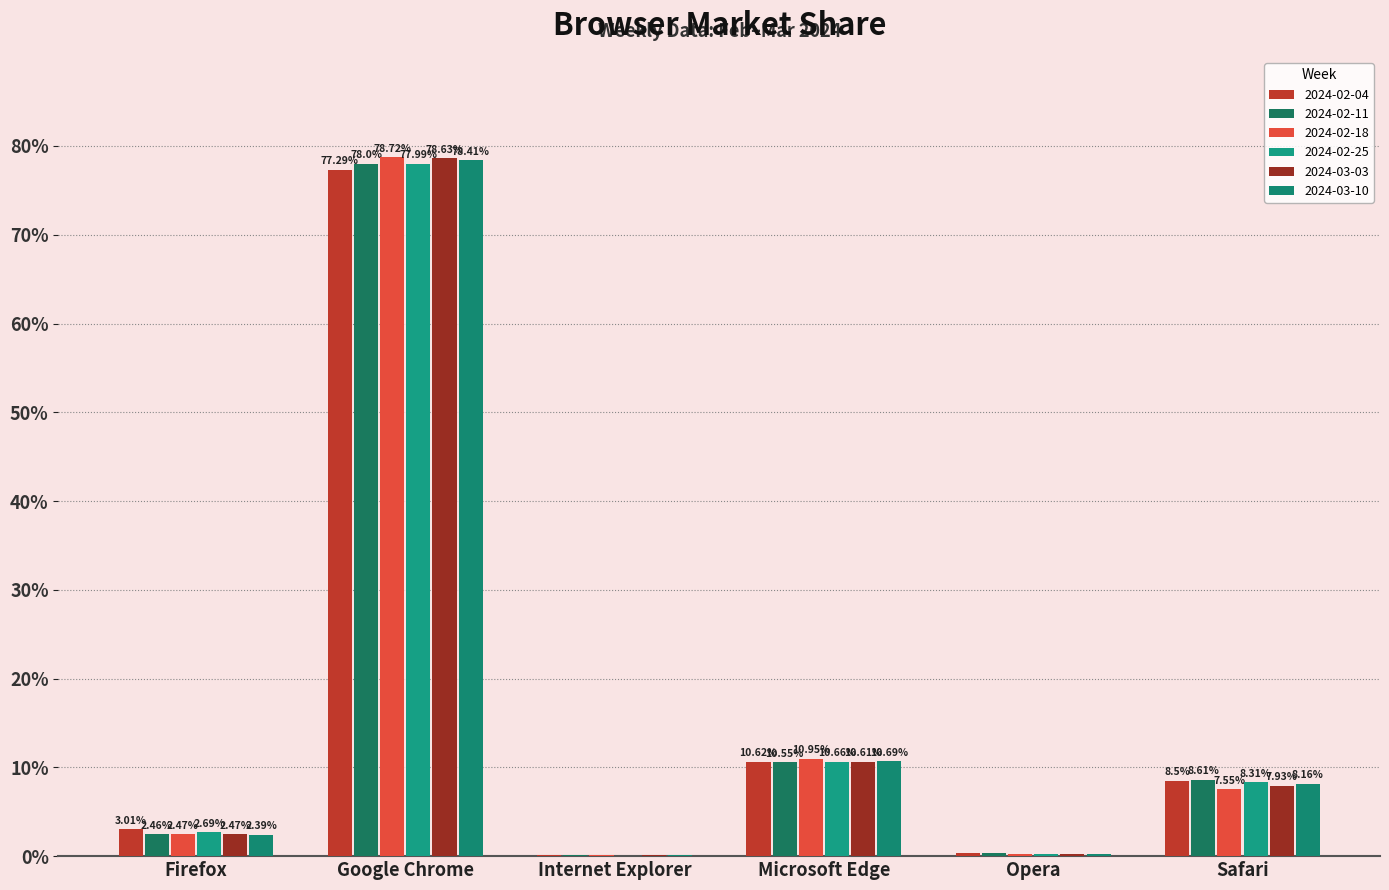

How many series are shown in this chart?

6